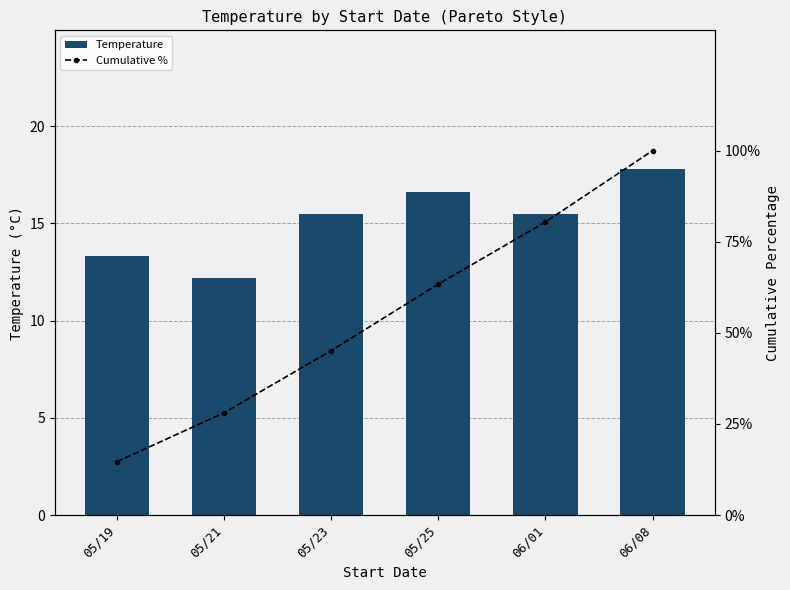

At which label does Cumulative % first exceed 63?

05/25